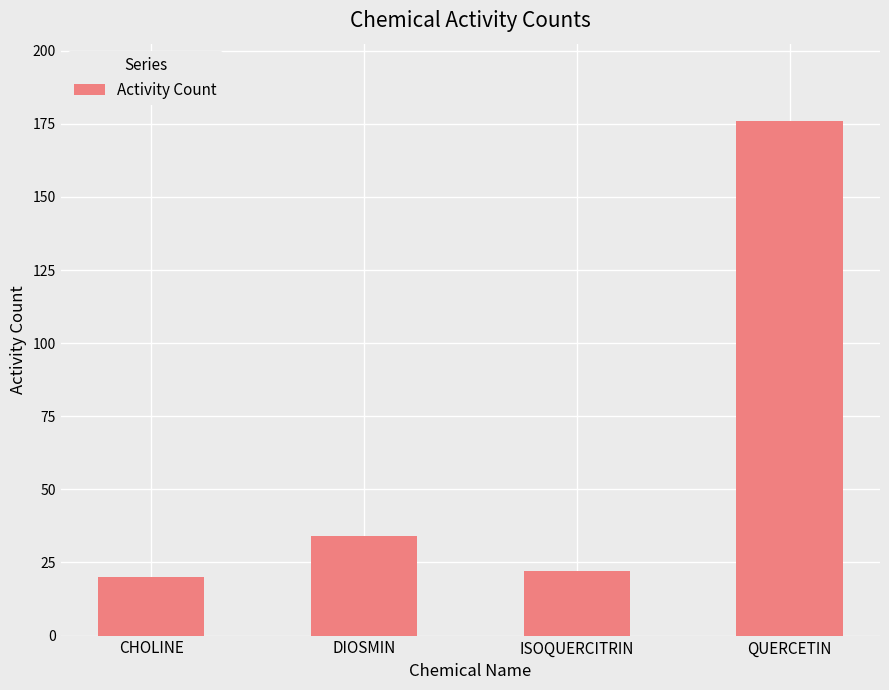

At which label is the value closest to 98?

DIOSMIN